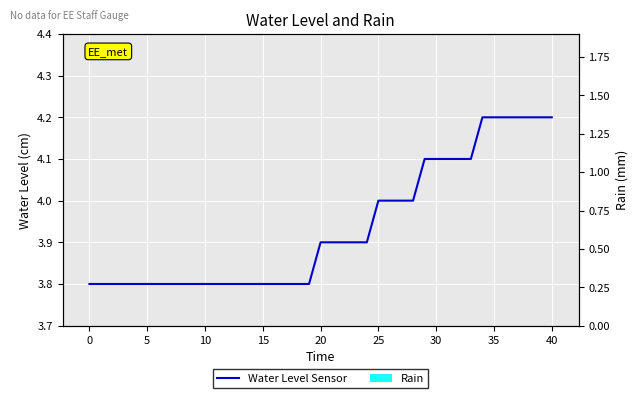

Where is Water Level Sensor nearest to the value 4?

25